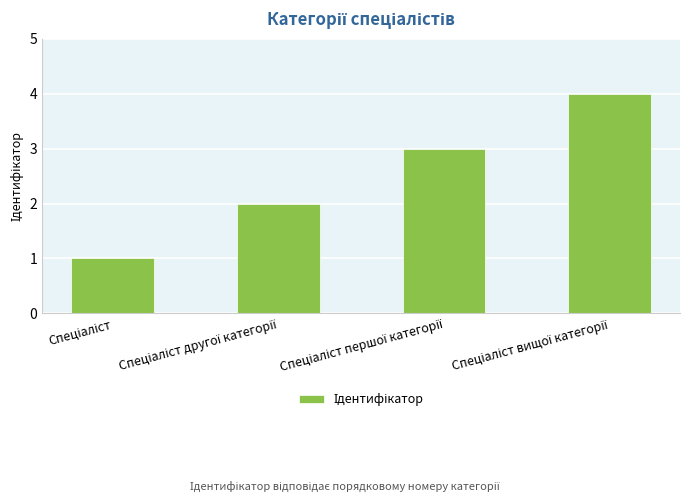

What is the maximum value shown in the chart?

4